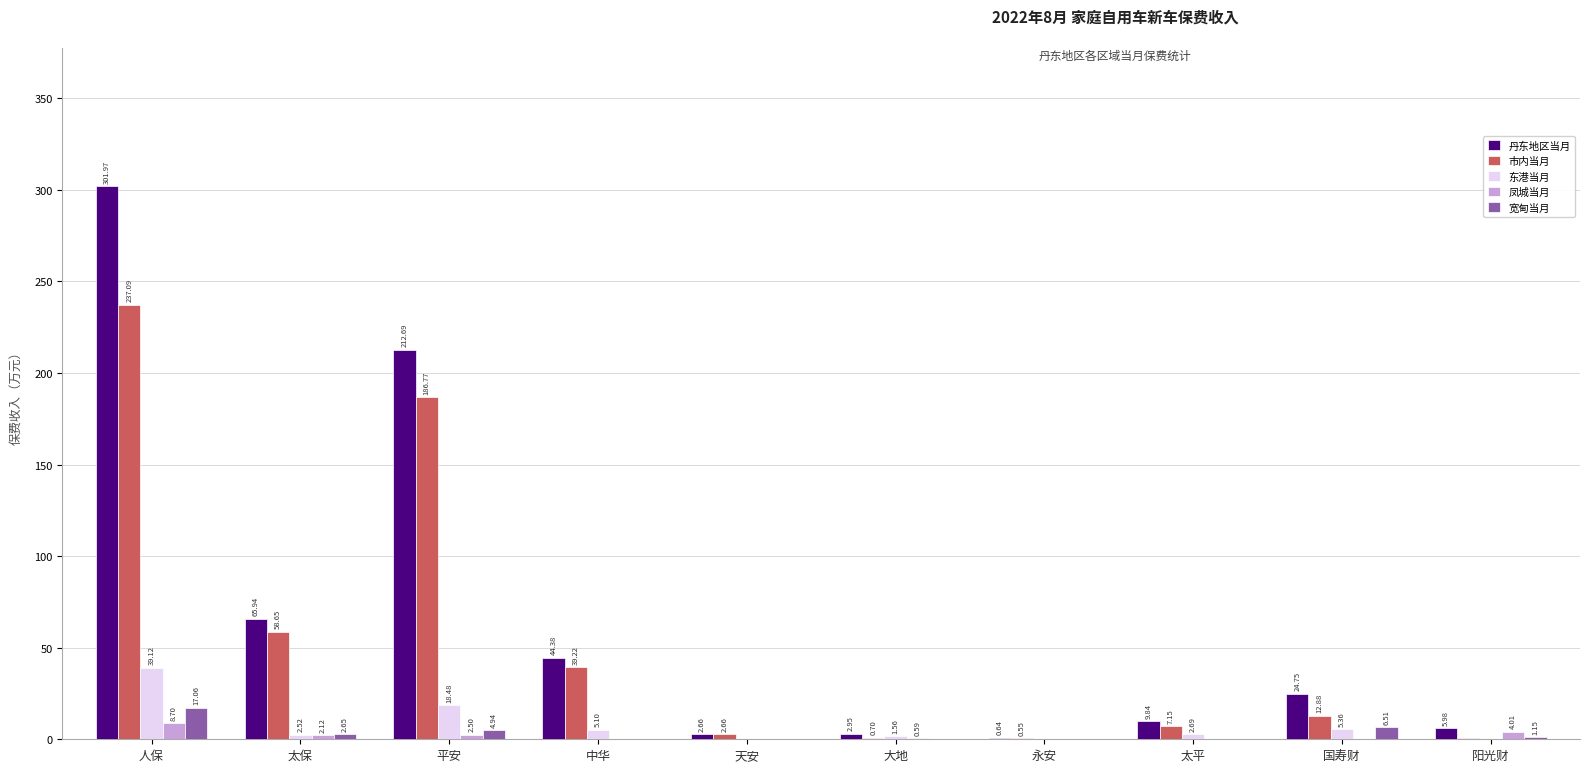

Between 太保 and 中华, which series saw the biggest shift?

丹东地区当月